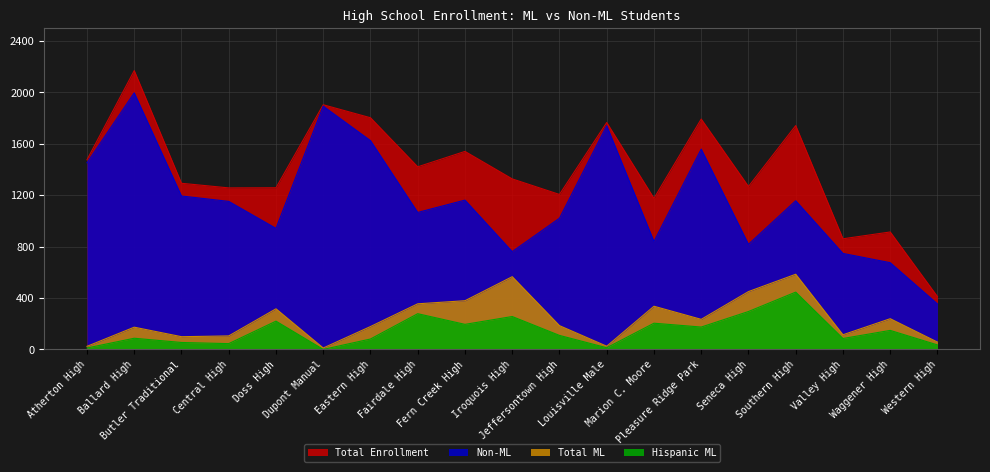

Does the chart display data point markers on the line(s)?

No